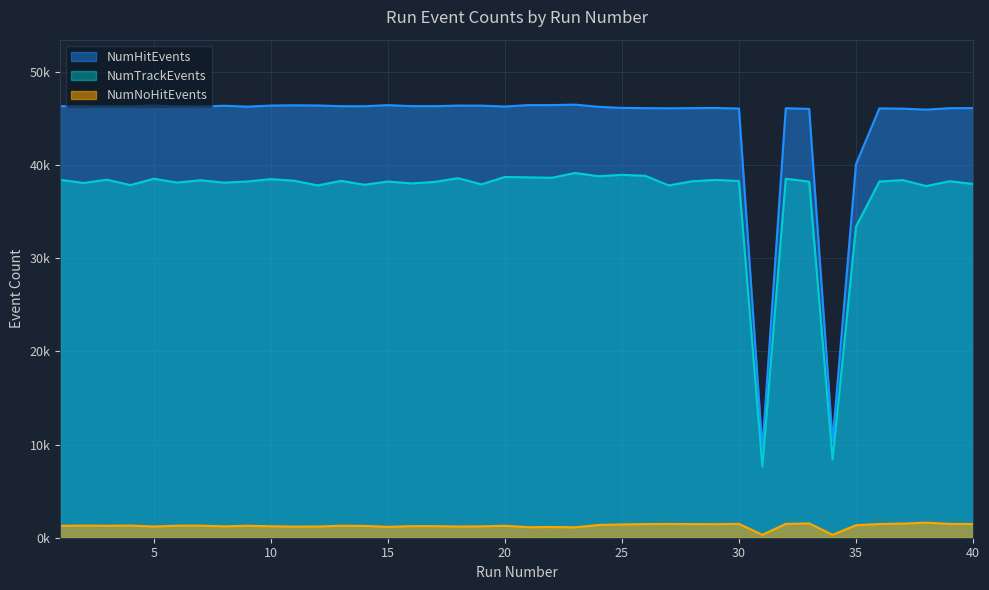

At which label does NumHitEvents reach its peak?

23